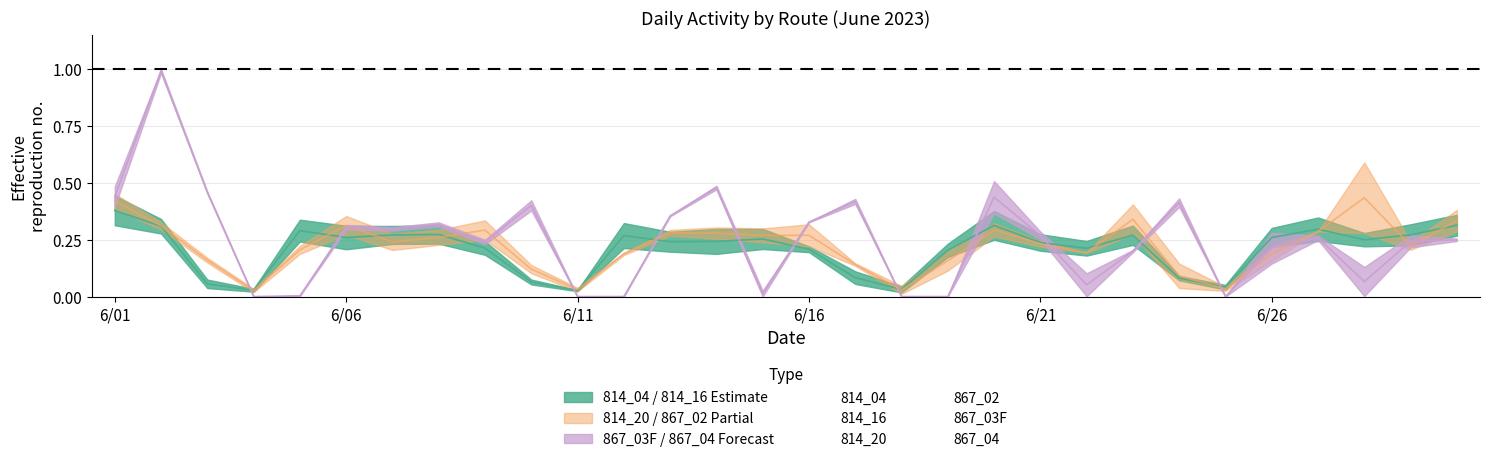

What is the greatest value displayed?

1.0